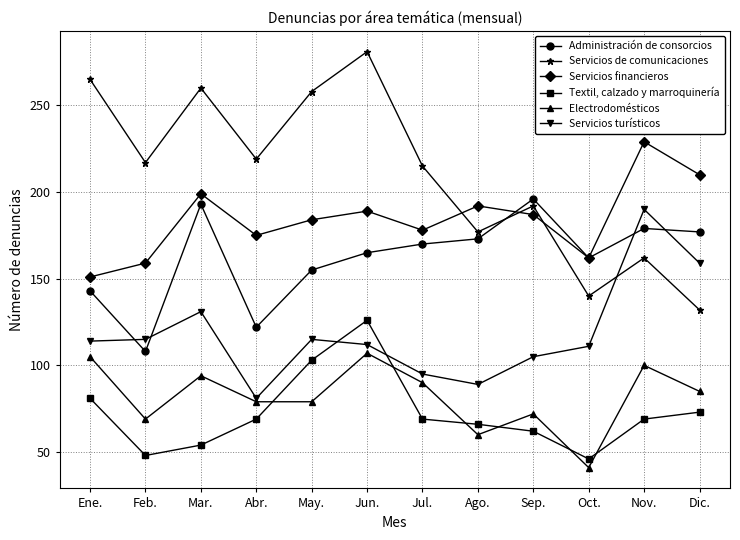

What is the sum of the Electrodomésticos values at Jun. and Oct.?

148